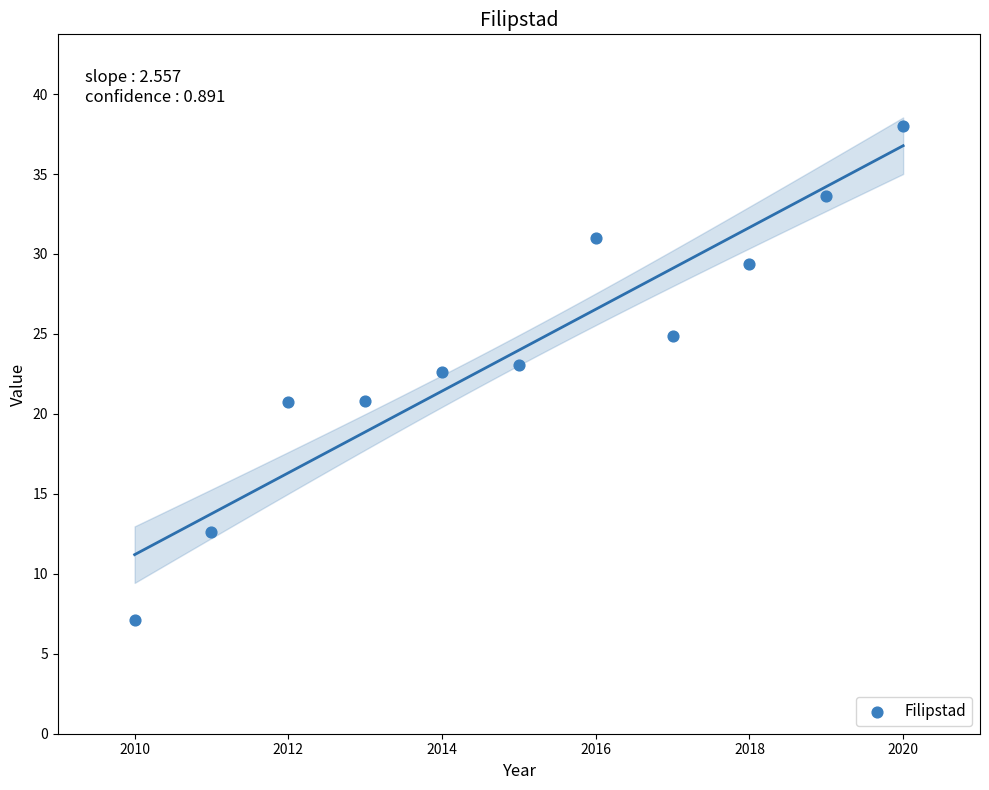

What is the average X value?

2015.0